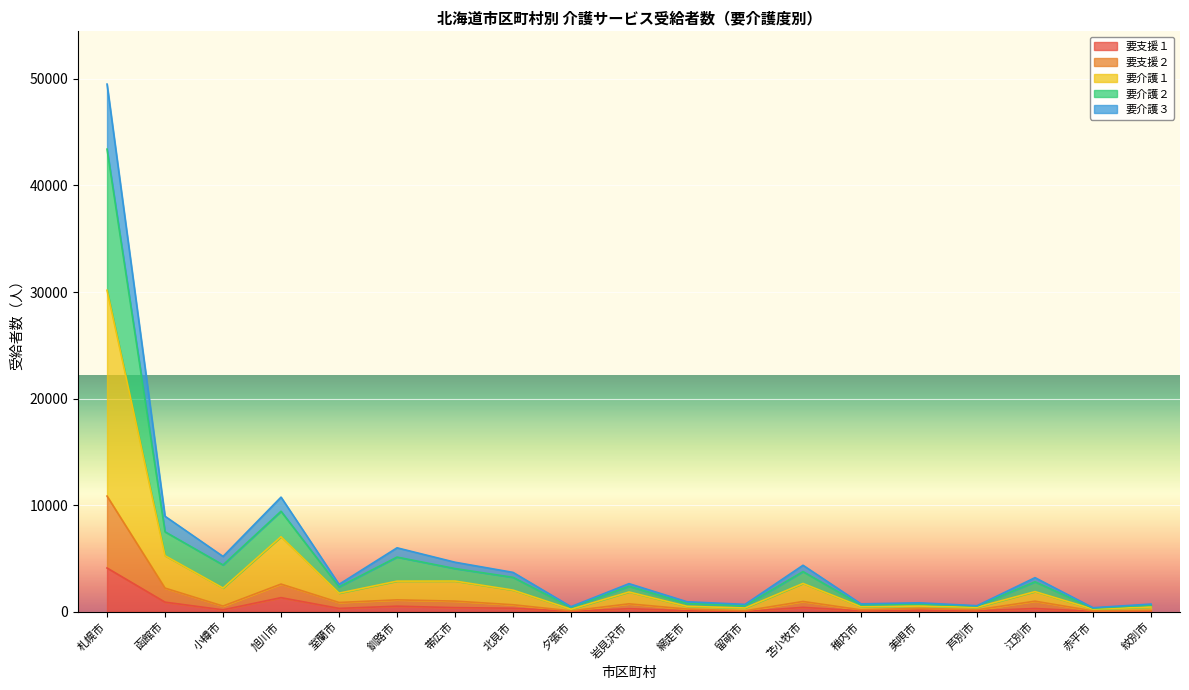

True or false: 要介護１ and 要支援２ intersect in this chart.

False